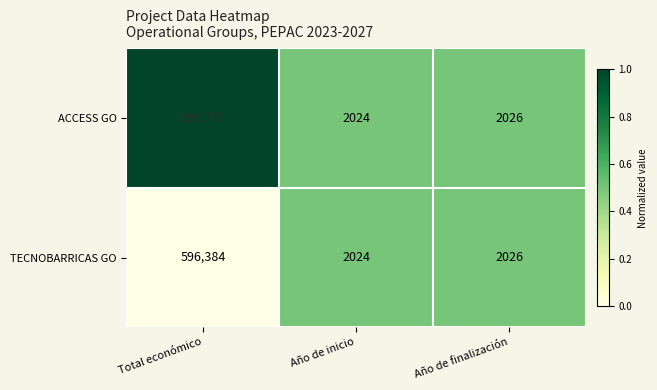

What is the difference between the maximum and second lowest values in the TECNOBARRICAS GO series?

594358